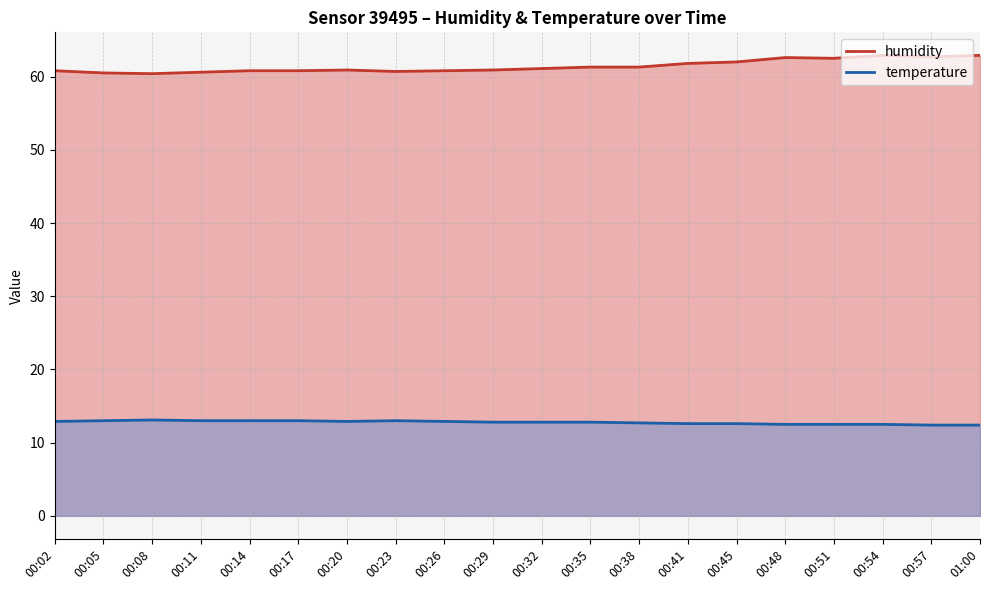

True or false: temperature and humidity cross at least once.

False